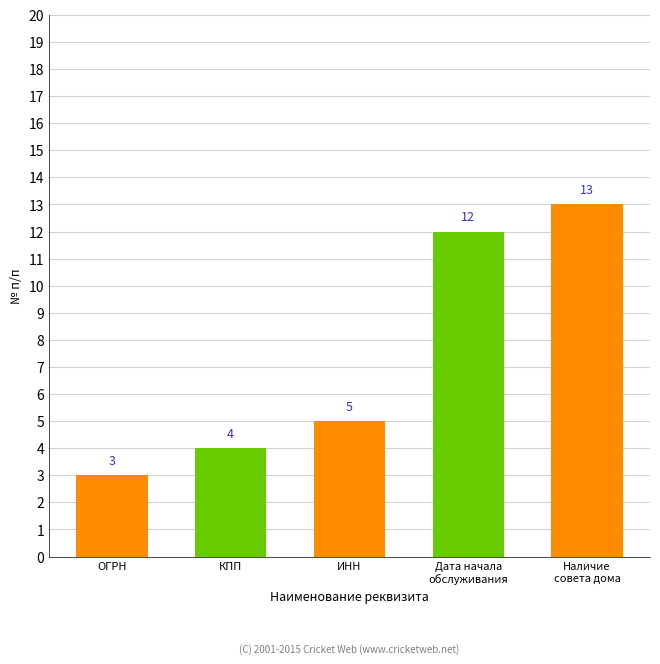

What is the smallest value displayed?

3